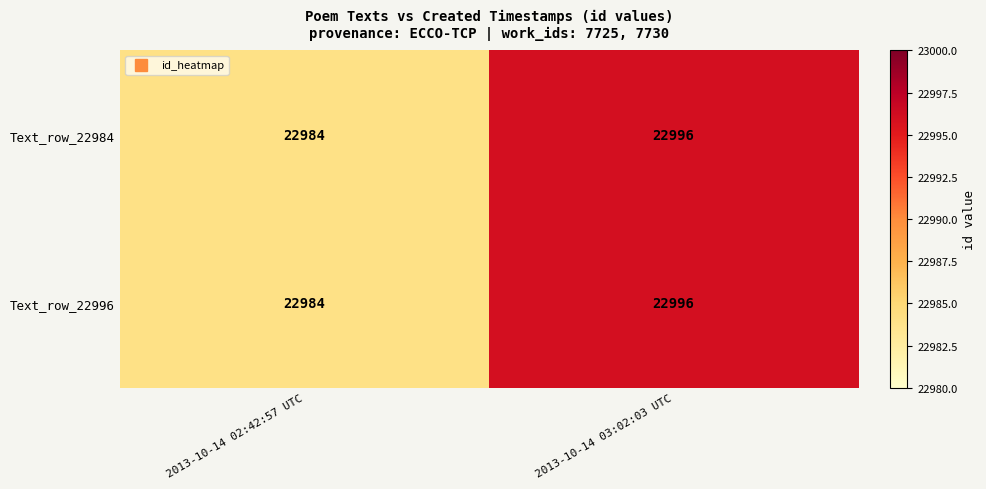

At which category is the sum across all series the highest?

2013-10-14 03:02:03 UTC